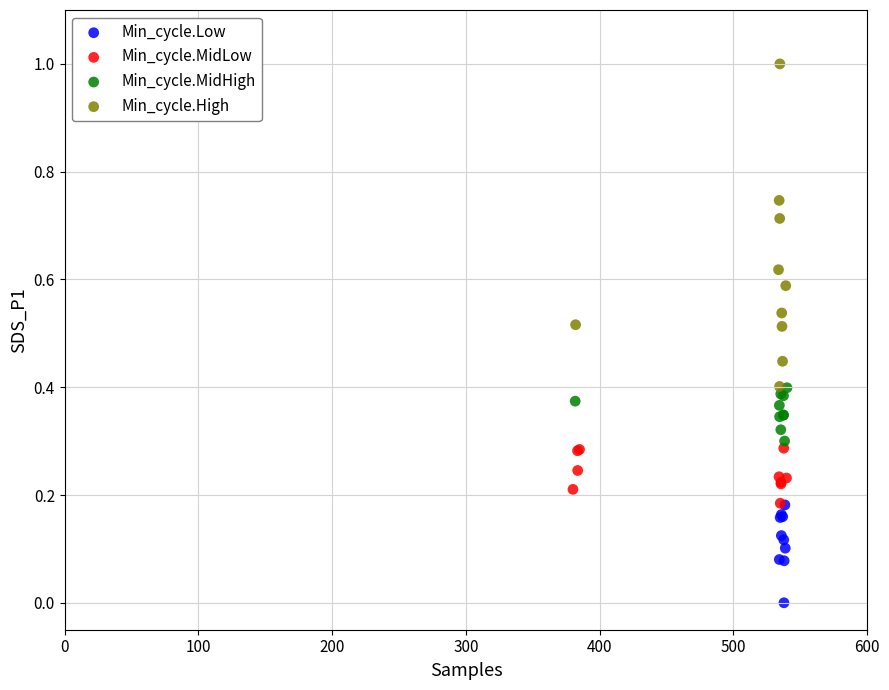

Which series reaches the maximum Y coordinate?

Min_cycle.High